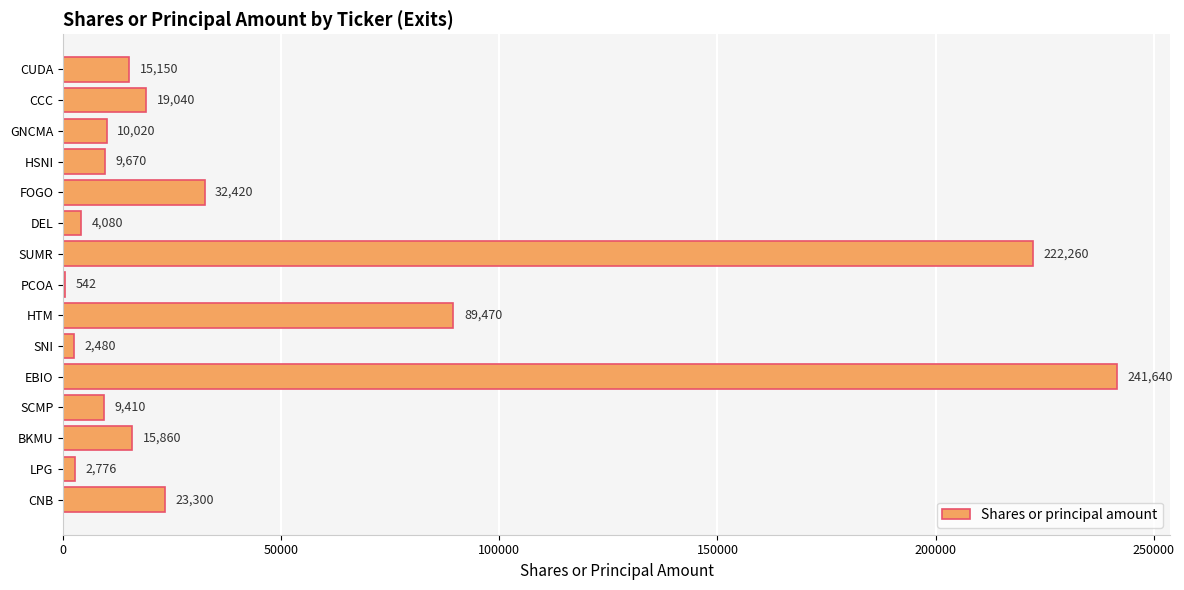

Reading bottom to top, transcribe all the data shown in this chart.

CNB=23300	LPG=2776	BKMU=15860	SCMP=9410	EBIO=241640	SNI=2480	HTM=89470	PCOA=542	SUMR=222260	DEL=4080	FOGO=32420	HSNI=9670	GNCMA=10020	CCC=19040	CUDA=15150